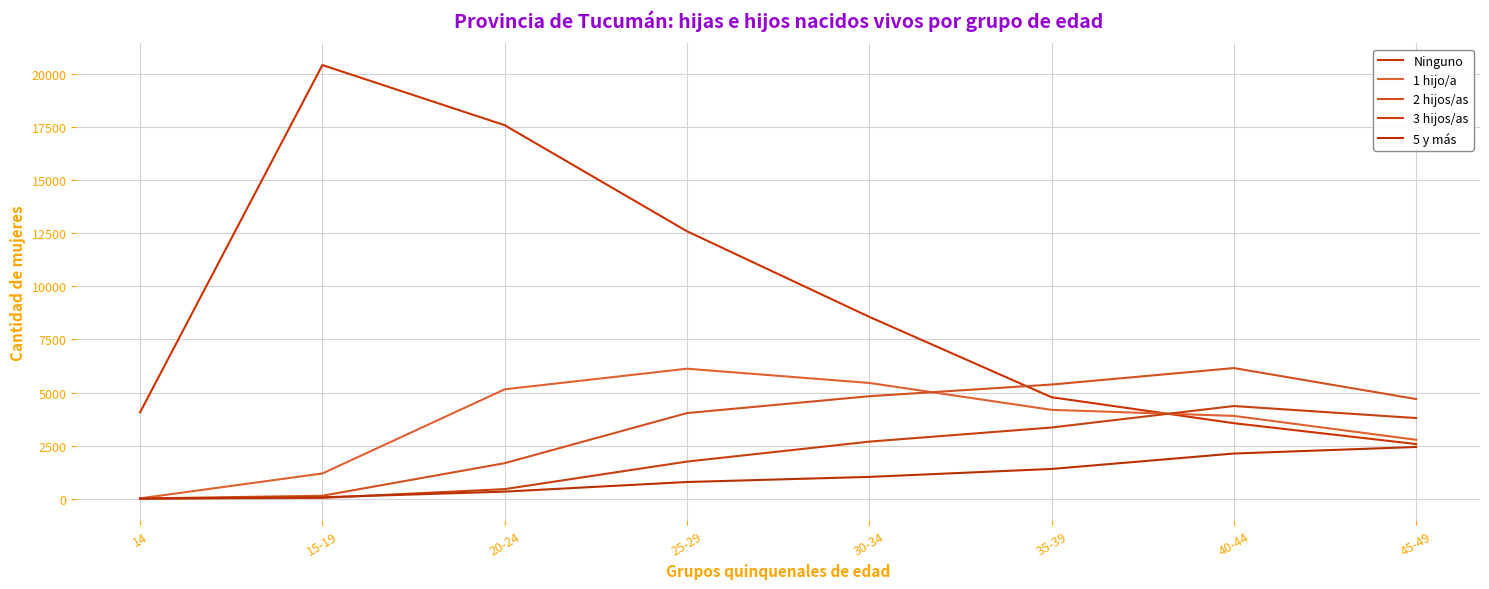

What is the sum of all 3 hijos/as values?

16424